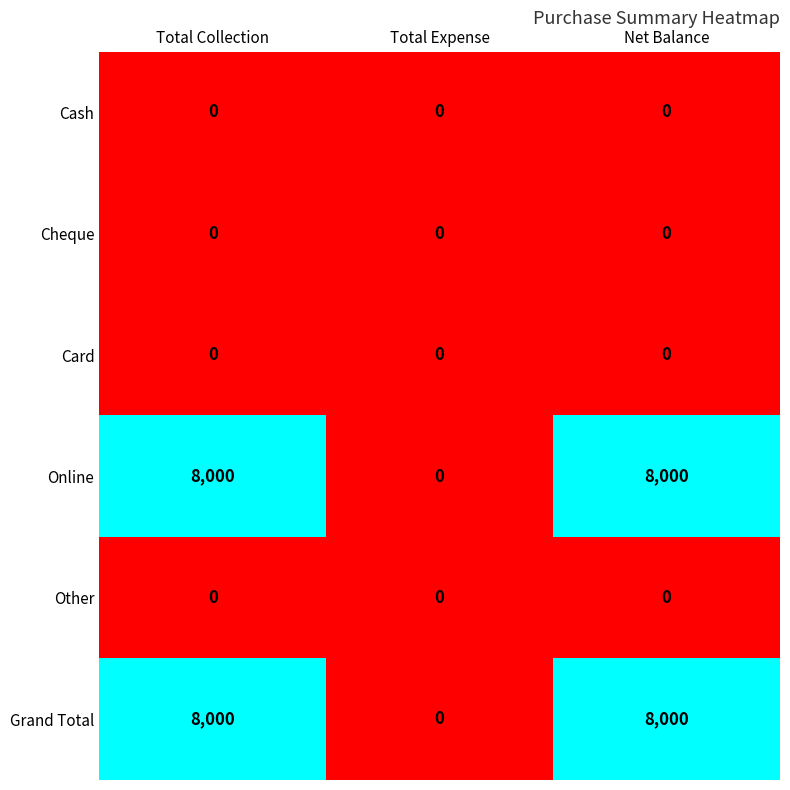

What is the average value of the Online series?

5333